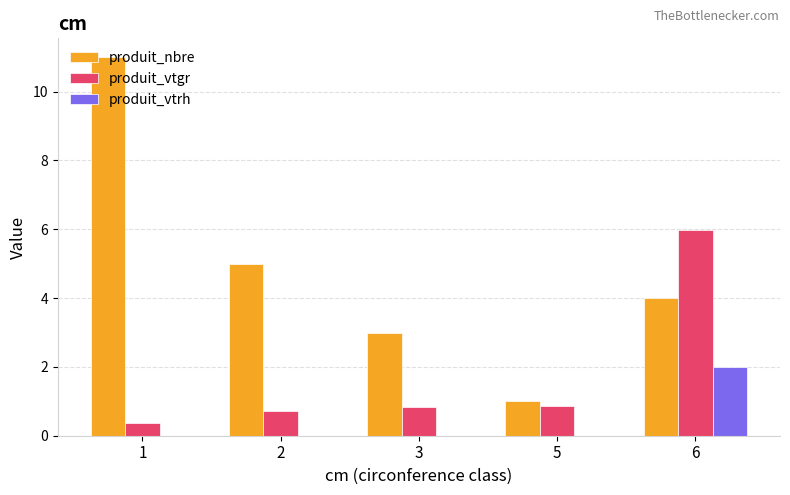

What is the sum of the produit_nbre values at 1 and 2?

16.0